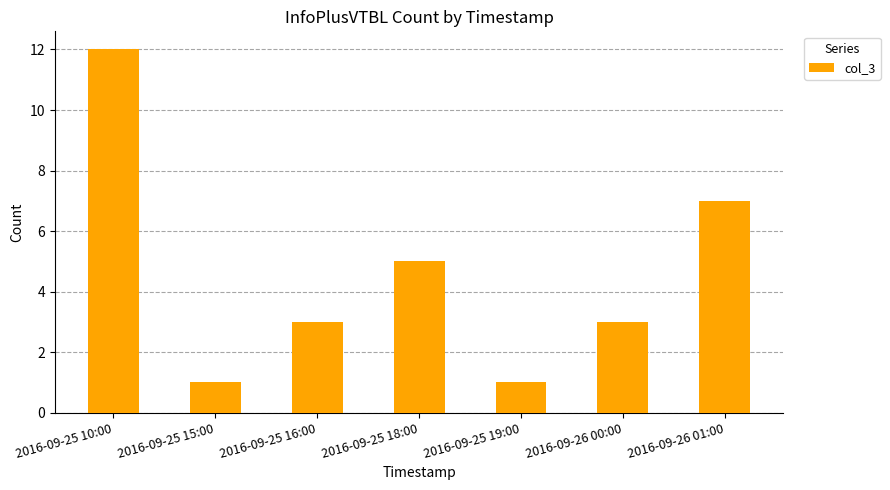

Reading right to left, what are all the values shown in this chart?

2016-09-26 01:00=7	2016-09-26 00:00=3	2016-09-25 19:00=1	2016-09-25 18:00=5	2016-09-25 16:00=3	2016-09-25 15:00=1	2016-09-25 10:00=12